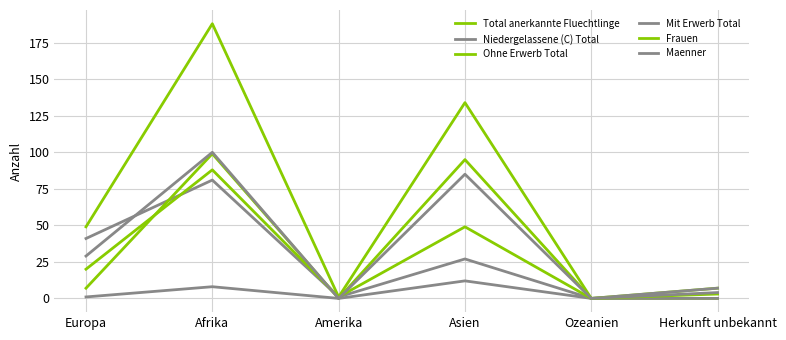

Is this an area chart (filled region under the line)?

No